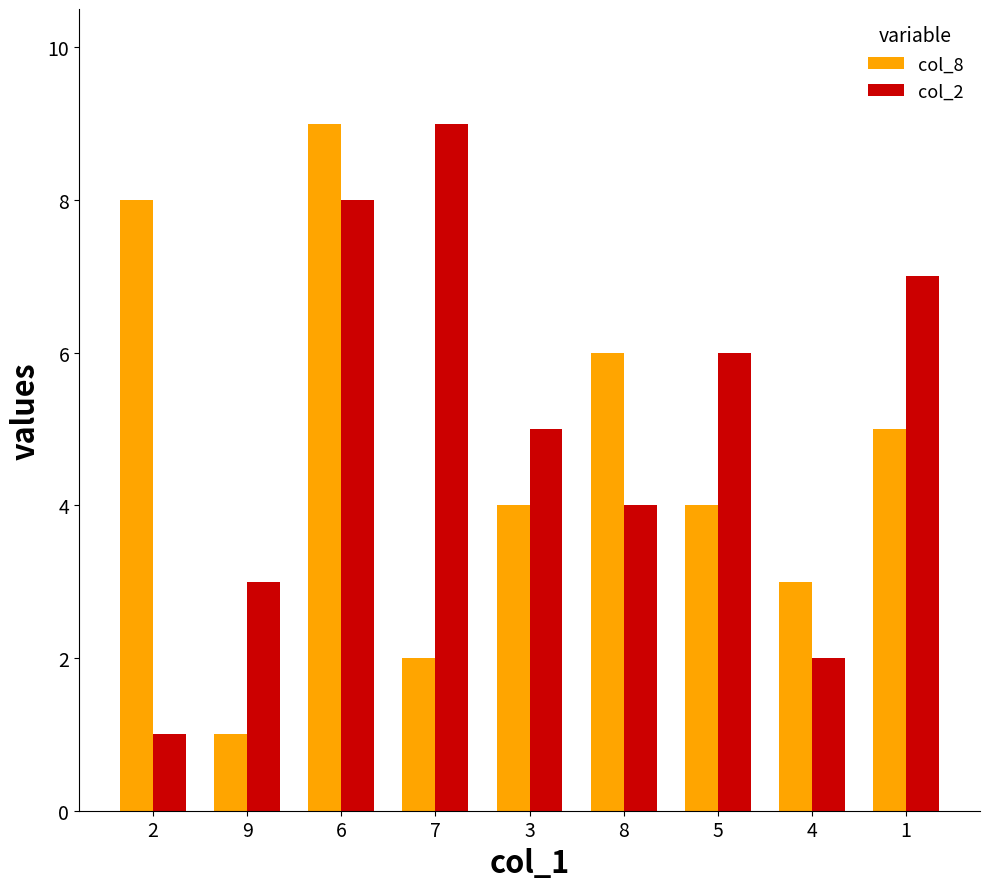

What is the label of the 2nd bar from the right?

4